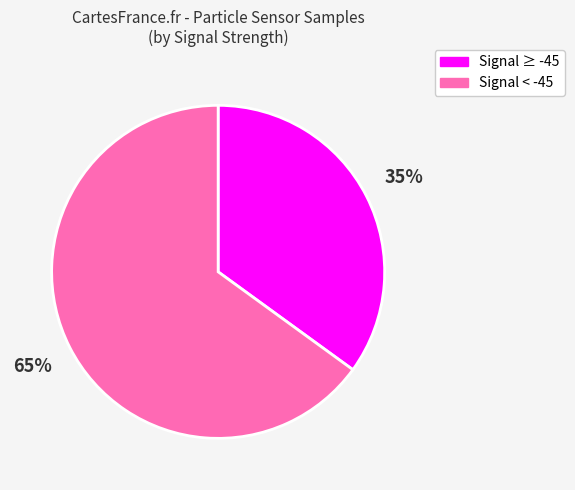

How many segments does this pie chart have?

2